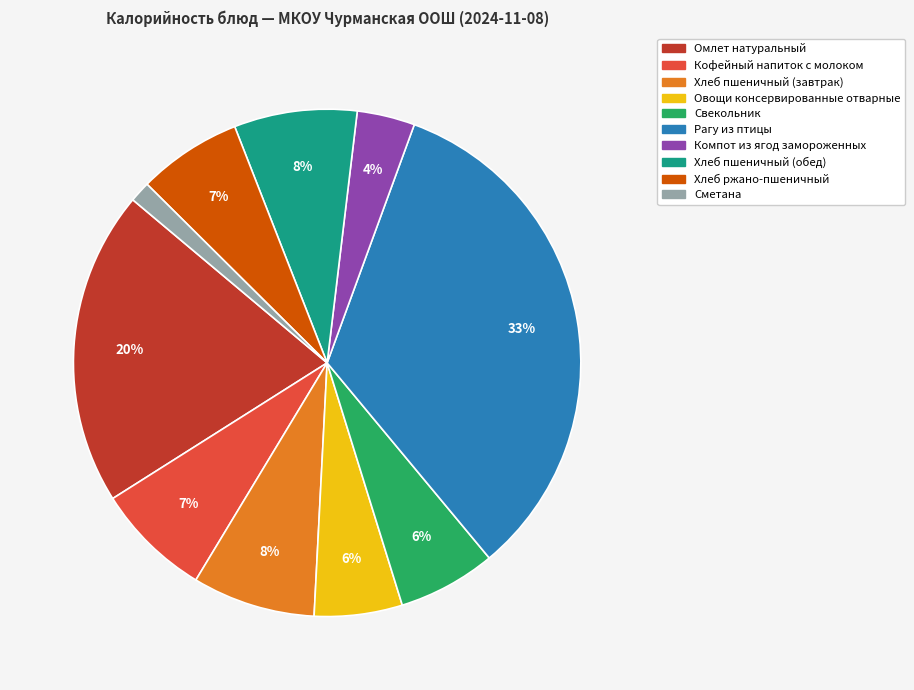

To the nearest percent, what portion does Омлет натуральный represent?

20%